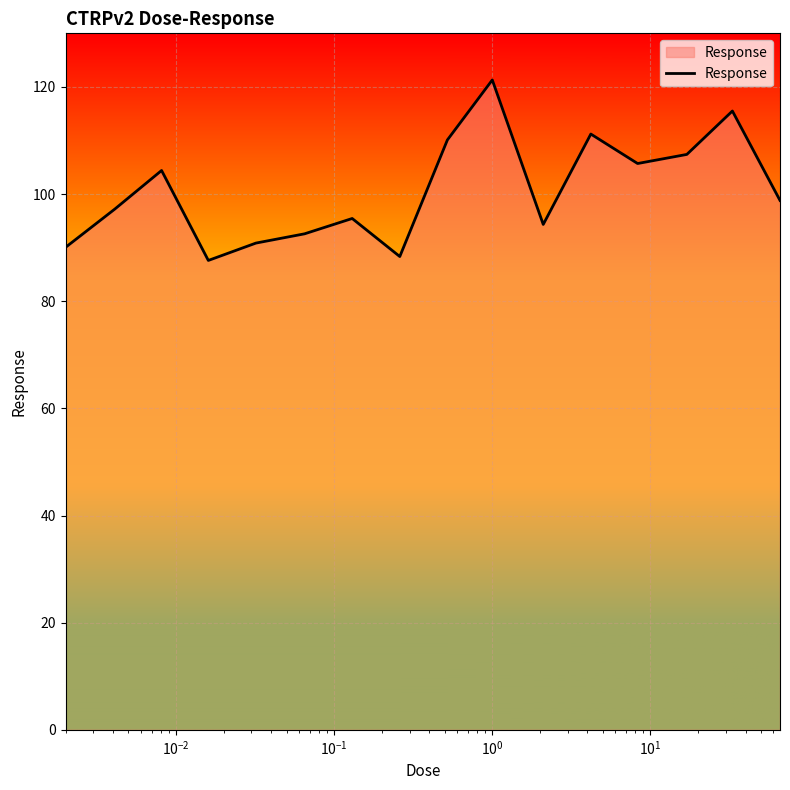

What is the difference between the maximum and minimum values?

33.7